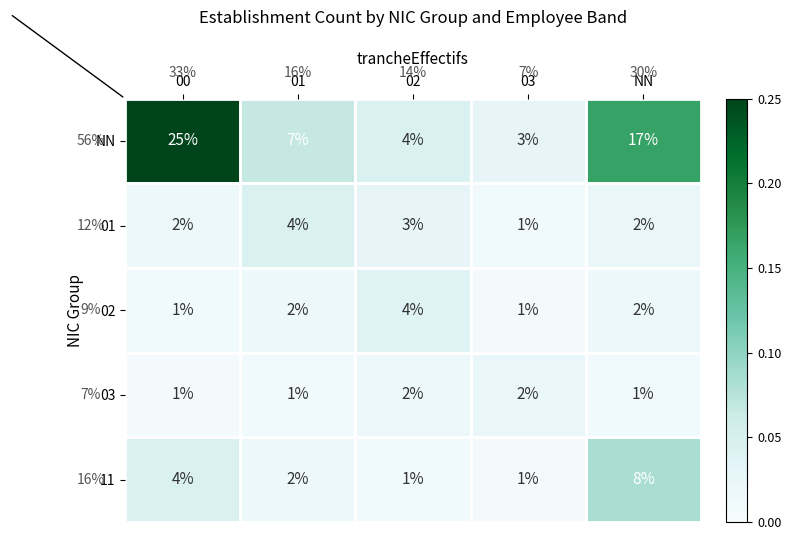

What is the sum of all 03 values?

7